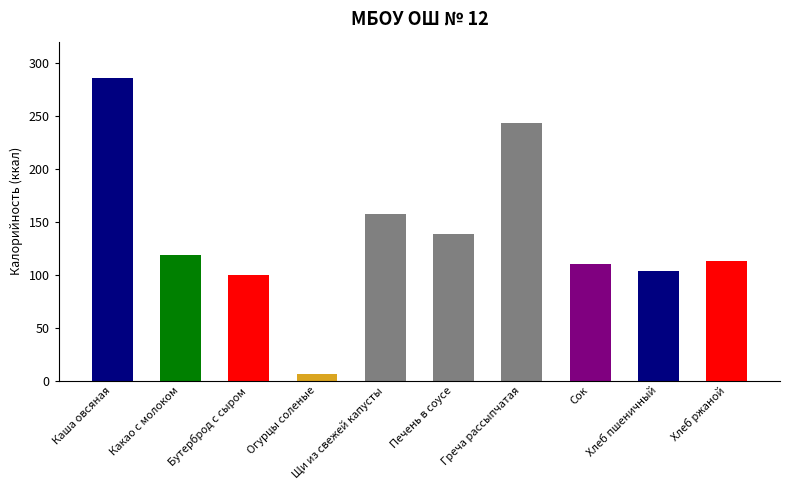

What is the maximum value shown in the chart?

285.6